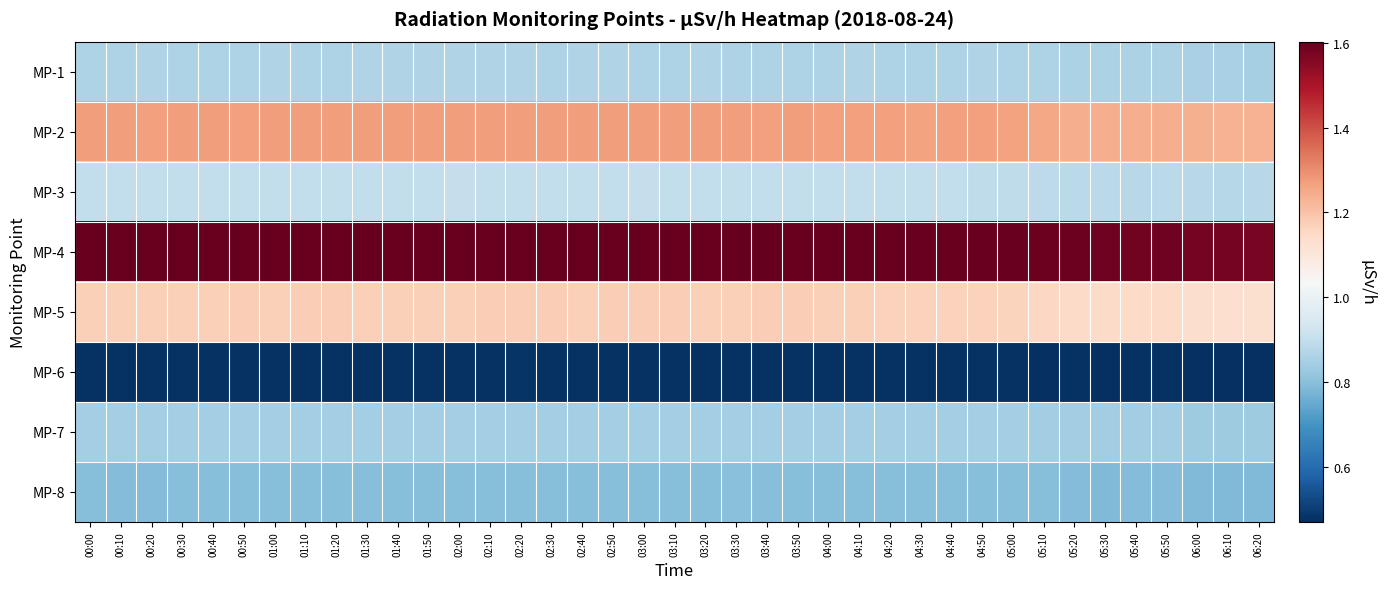

At how many categories does at least one series exceed 1?

39